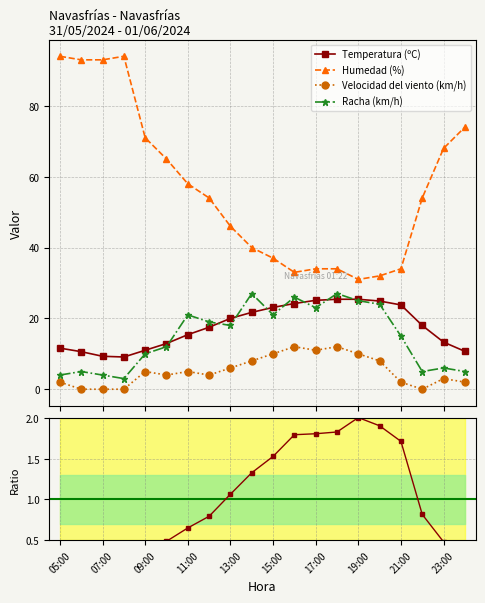

What is the value of the Racha (km/h) point at the 6th from the left?

12.0